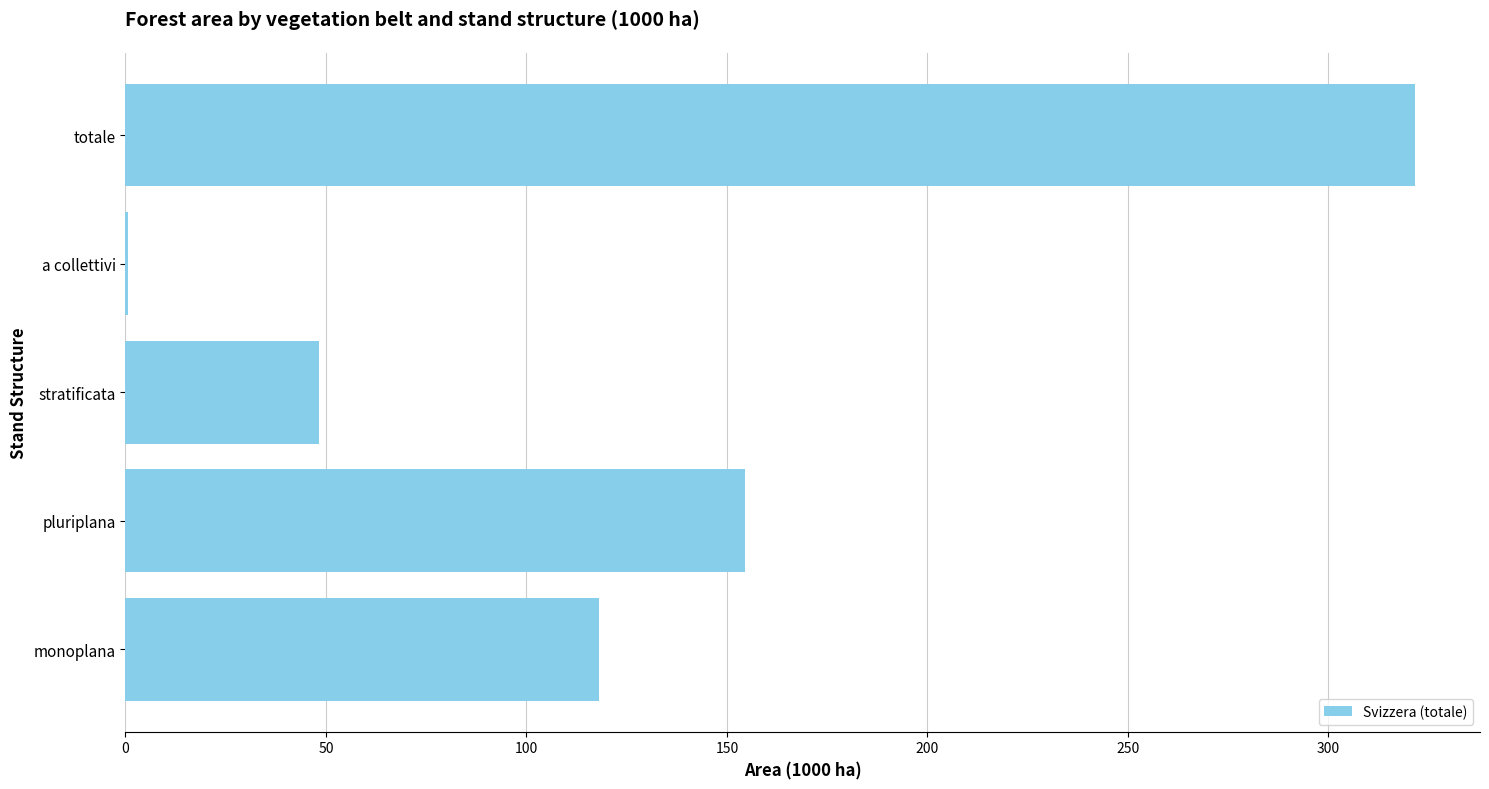

What is the sum of all values?

643.4